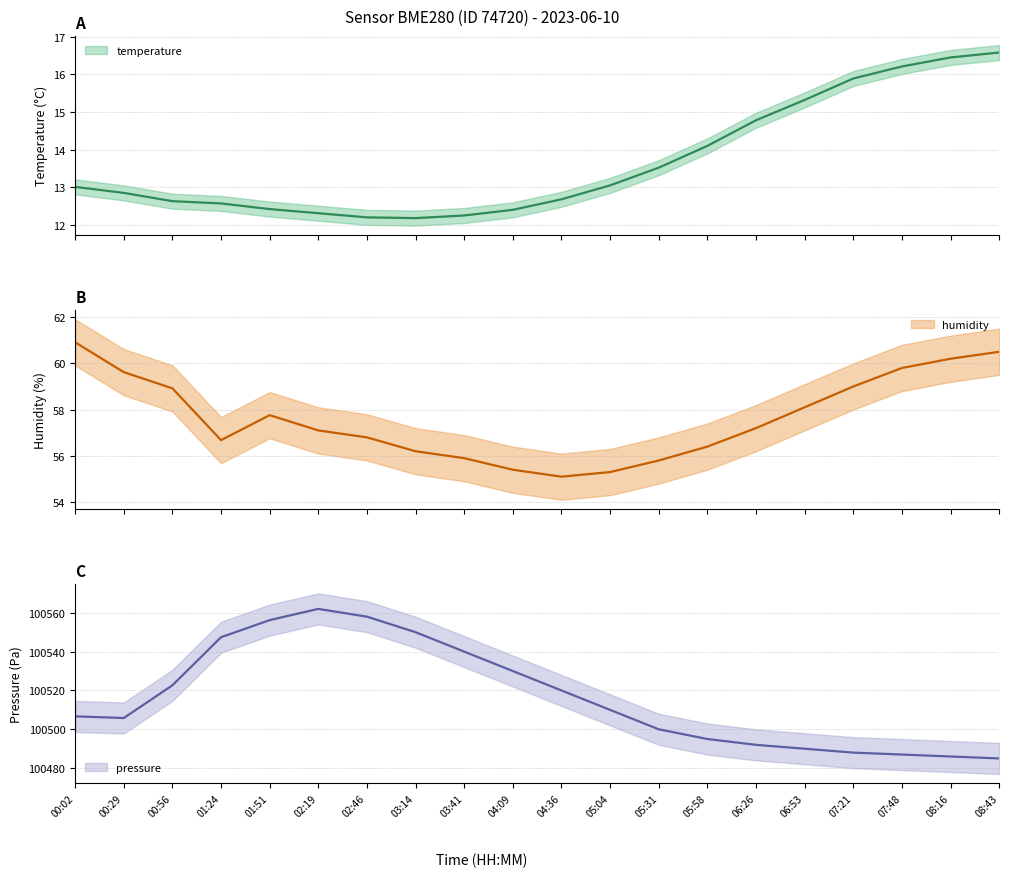

Where does the humidity series first go above 57?

00:02